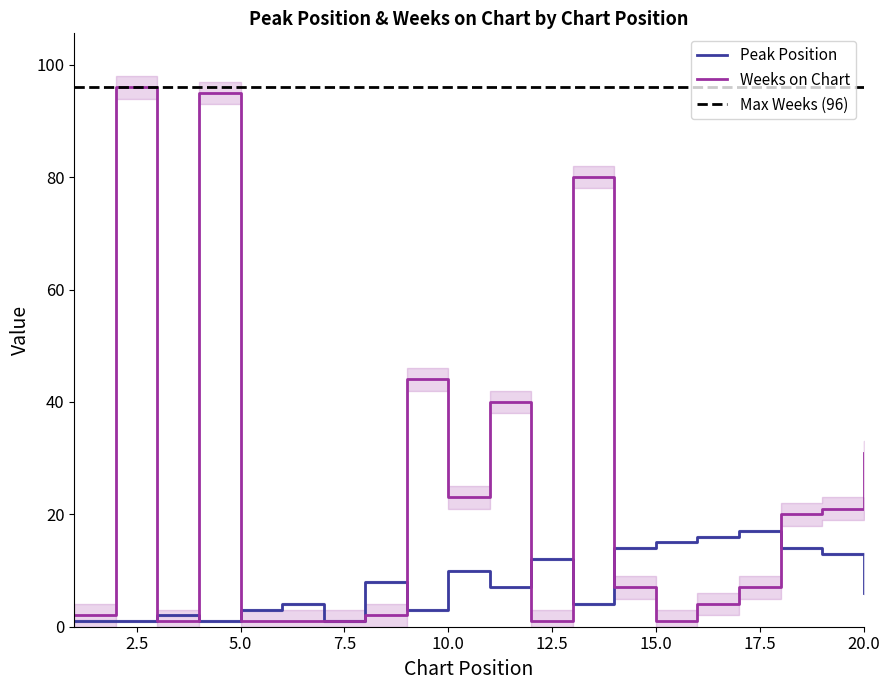

Which series has the largest range (max minus min)?

Weeks on Chart